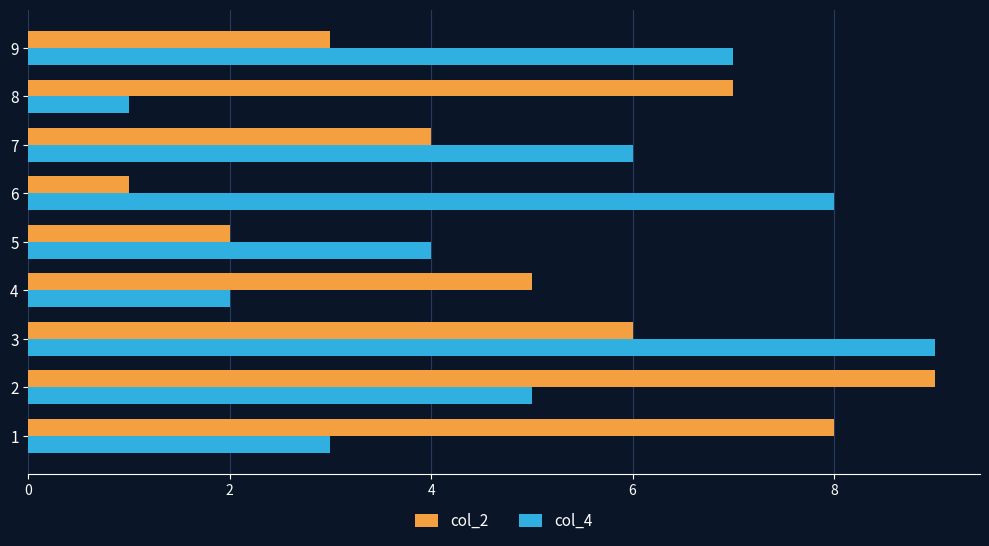

At which category is the sum across all series the highest?

3